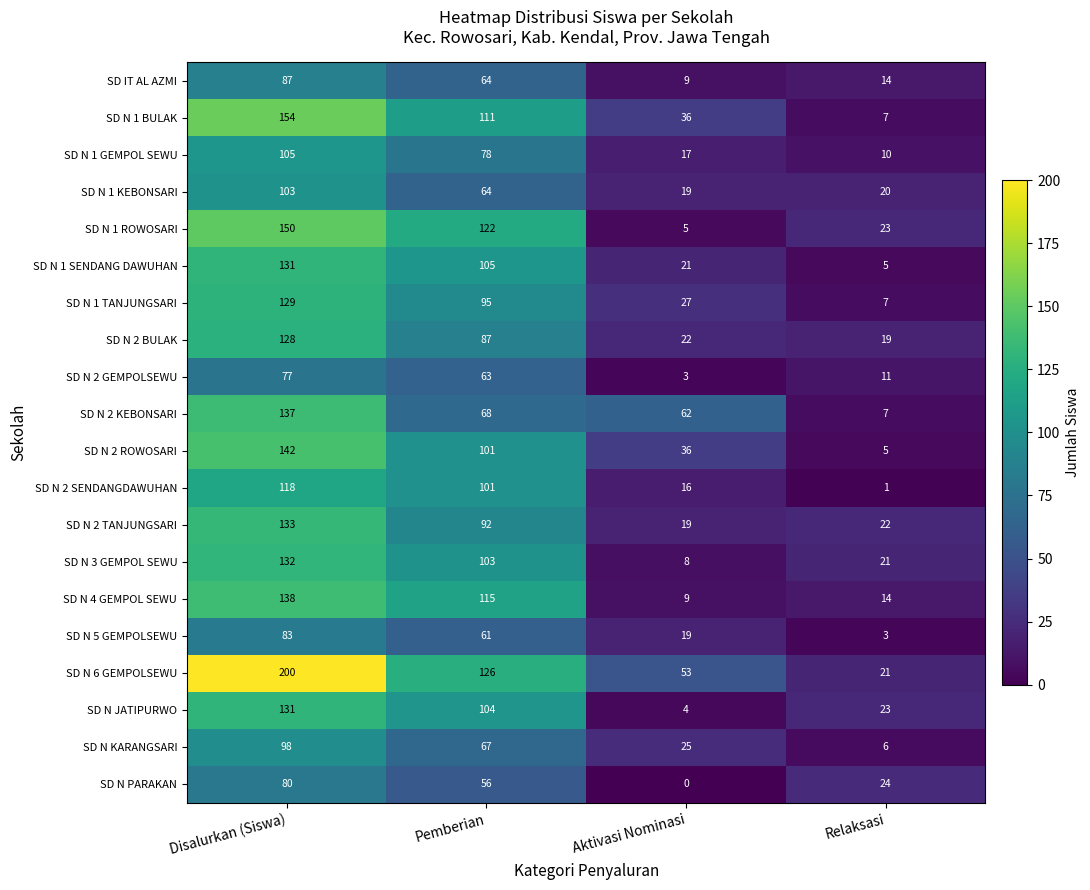

Which series has the widest spread of values?

SD N 6 GEMPOLSEWU